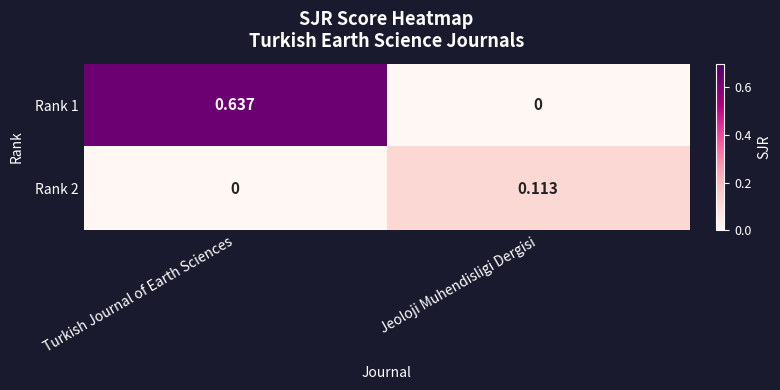

Count the number of categories in the chart.

2